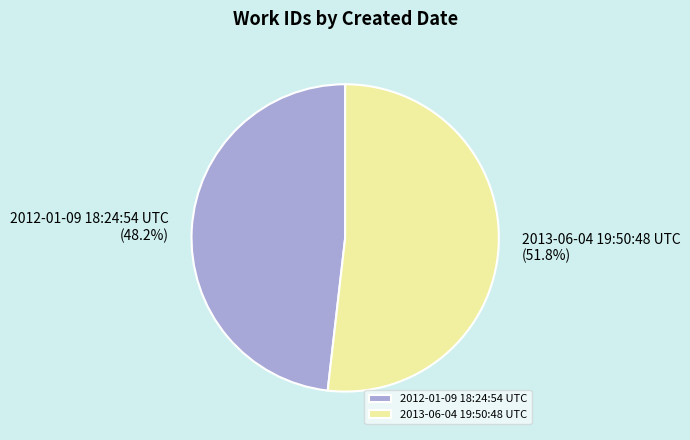

Count the number of slices in the pie.

2